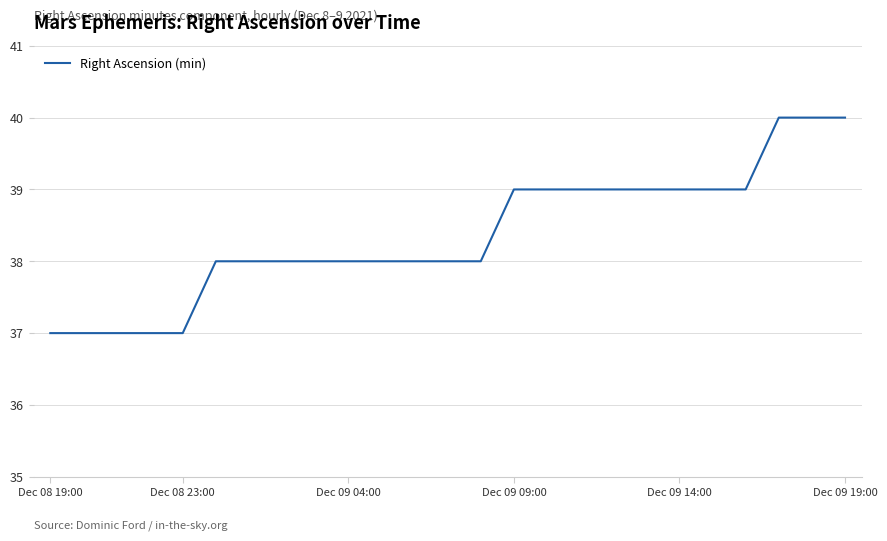

What is the maximum value shown in the chart?

40